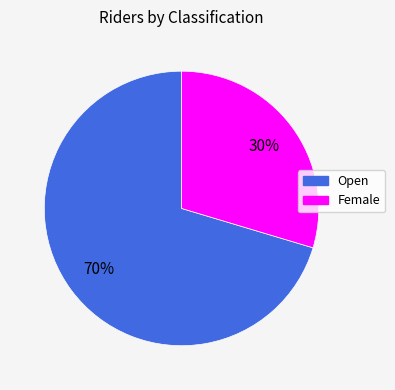

Which slice is the largest?

Open